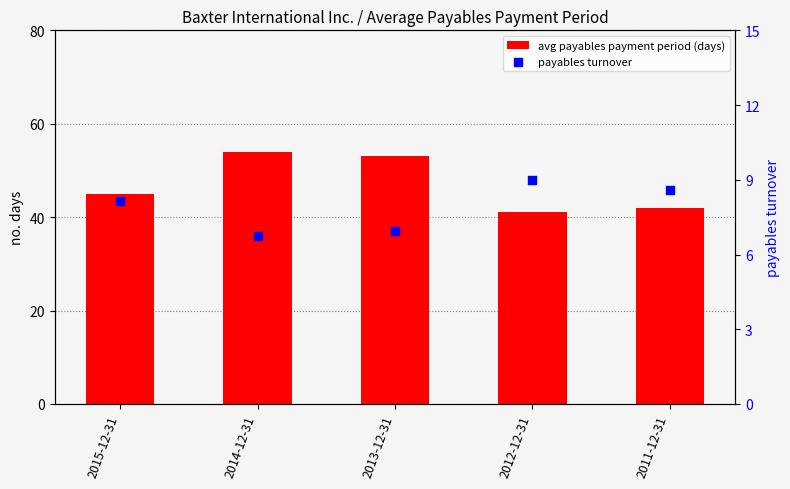

Which series reaches the maximum Y coordinate?

avg payables payment period (days)